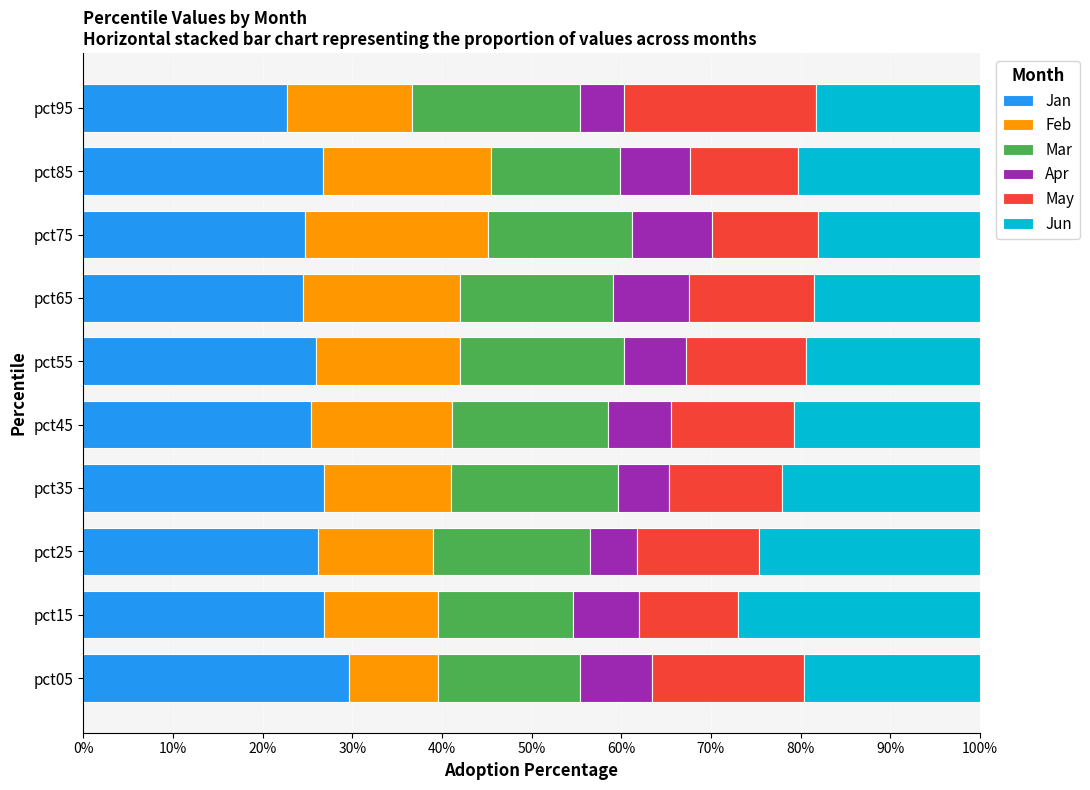

What is the sum of the Jan values at pct95 and pct35?

49.5